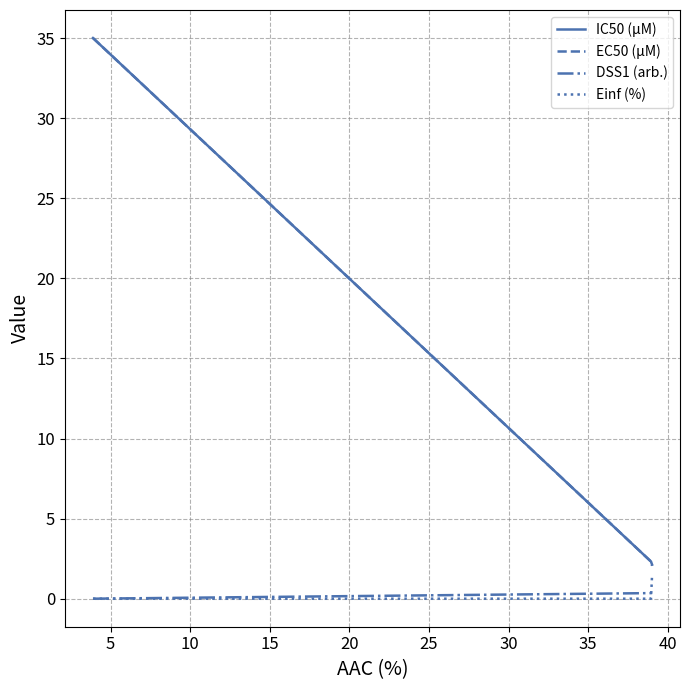

What is the maximum value shown in the chart?

35.0